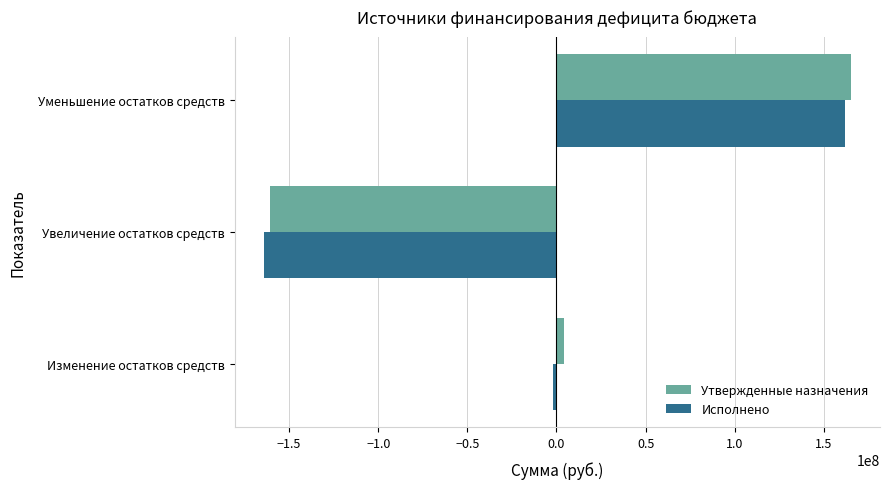

What are all the series names shown in the legend?

Утвержденные назначения, Исполнено